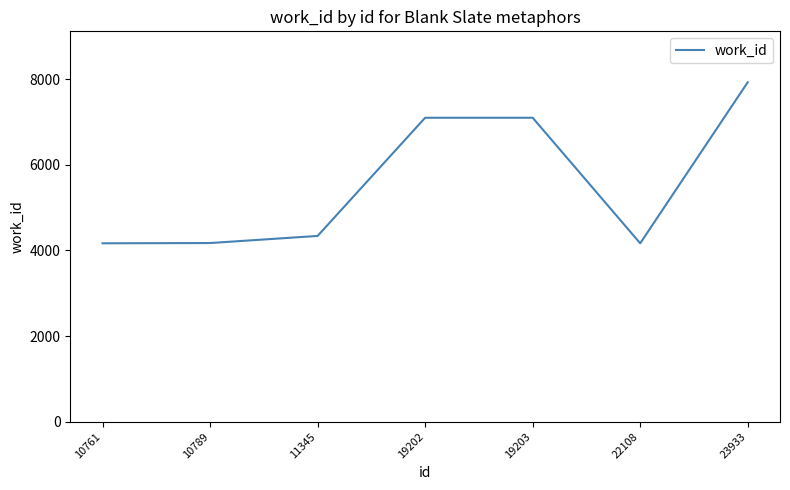

True or false: the data shows 2442 at 10761.

False